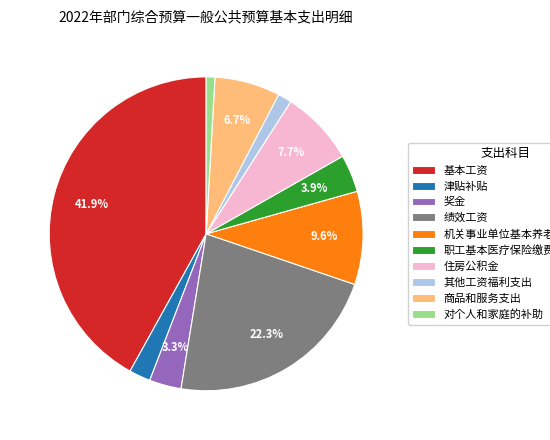

To the nearest percent, what is the difference between the largest and smallest slice percentages?

41%